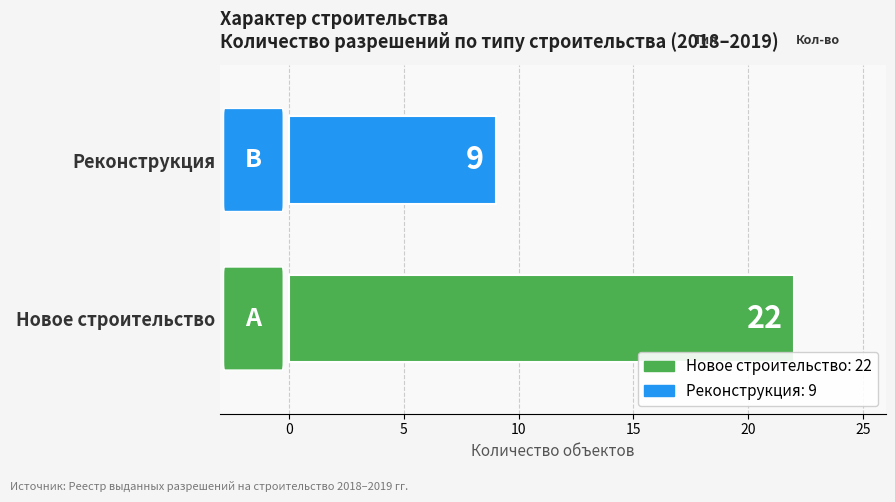

Rank the categories by value from lowest to highest.

Реконструкция, Новое строительство